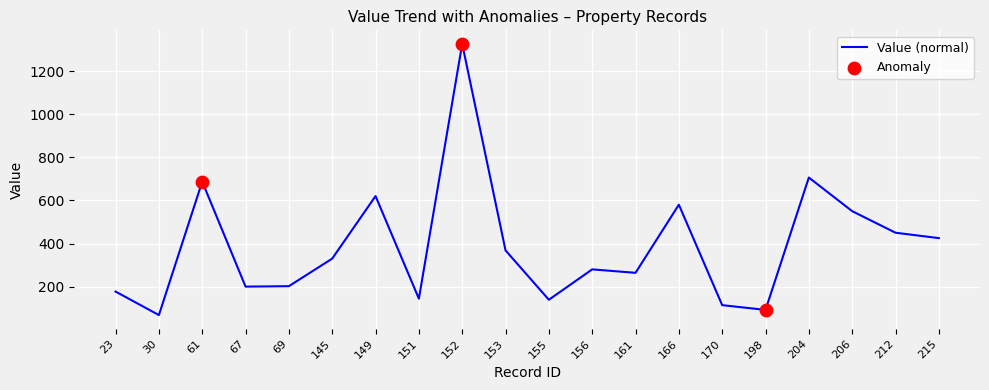

Which has a higher value, 69 or 166?

166